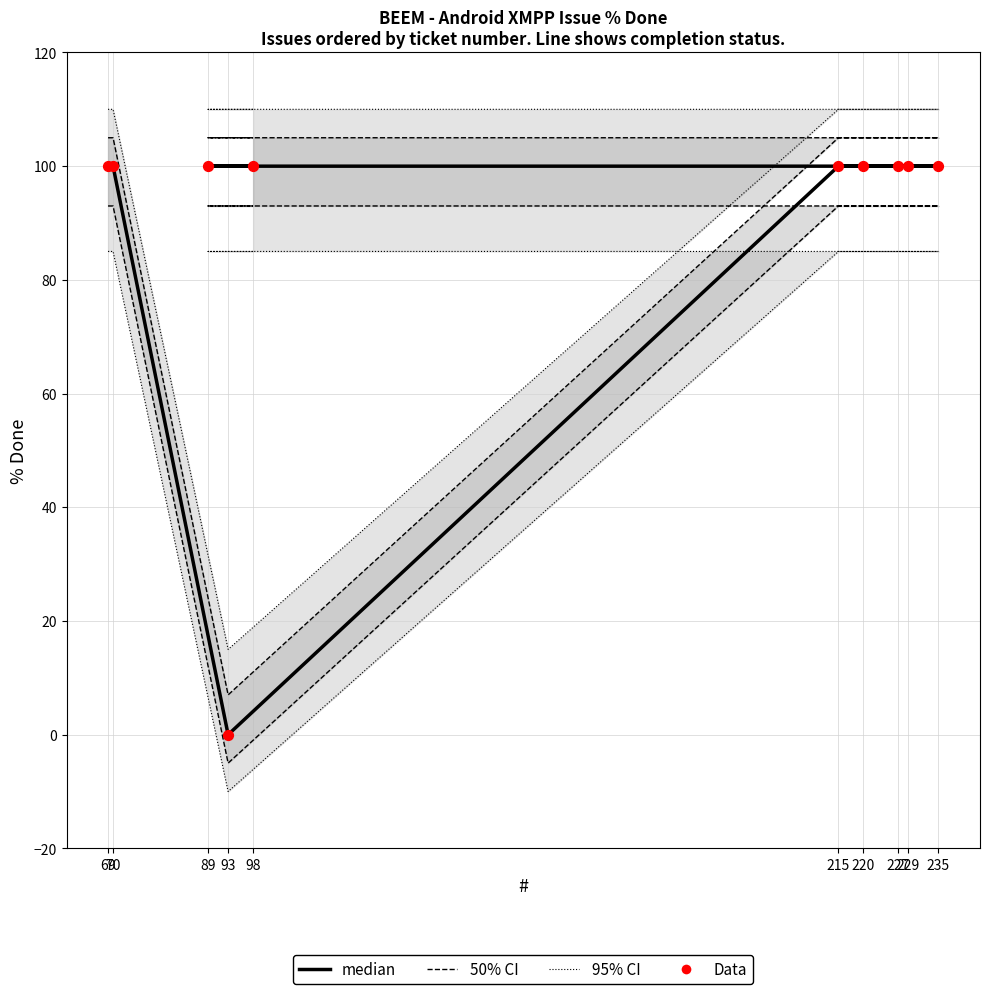

Which series has the largest total across all categories?

median